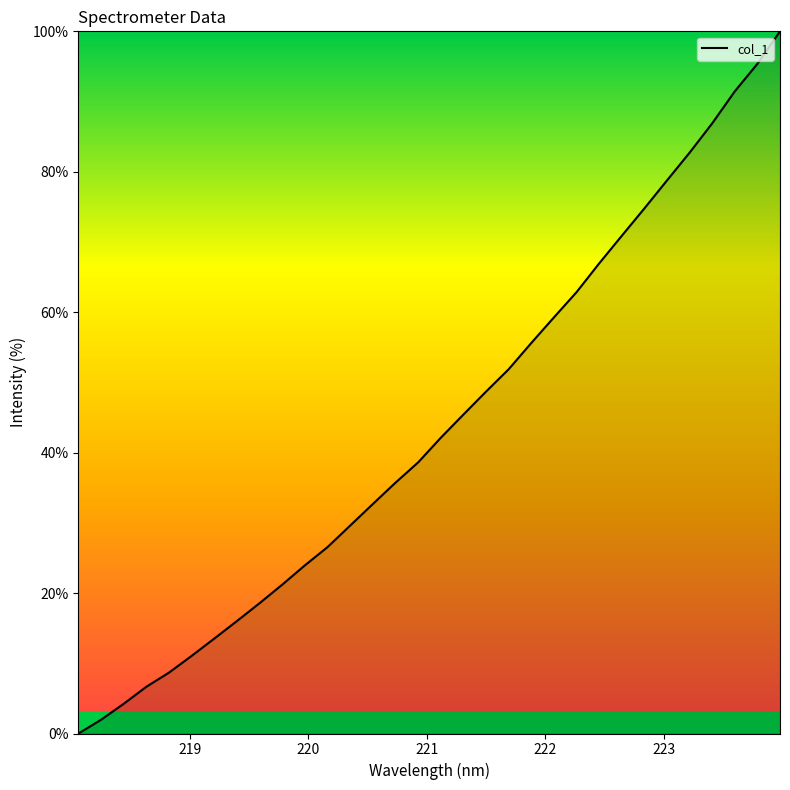

What is the difference between the maximum and minimum values?

100.0